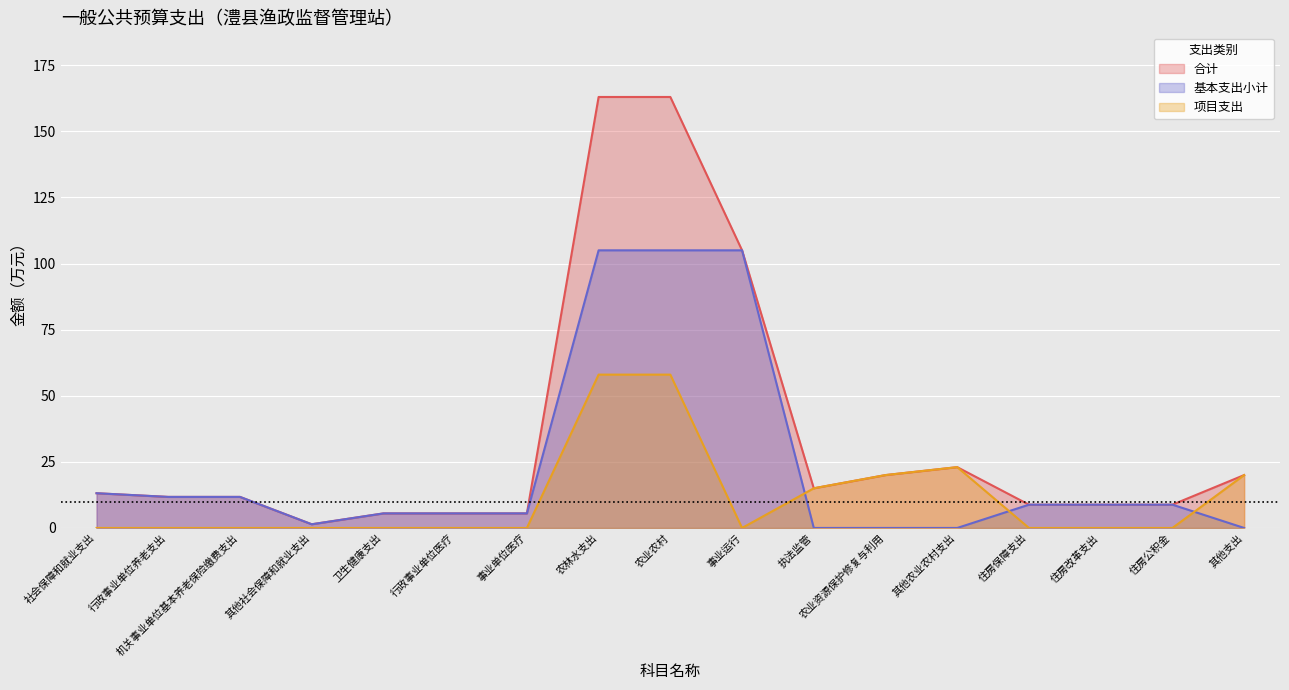

Rank the series by their average value, from highest to lowest.

合计, 基本支出小计, 项目支出